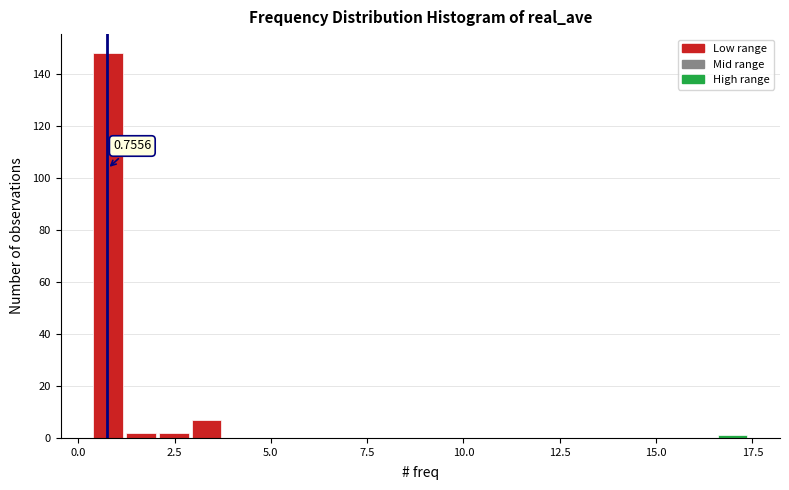

Read against the x-axis, roughly where is the centre of the tallest bar?

1.0